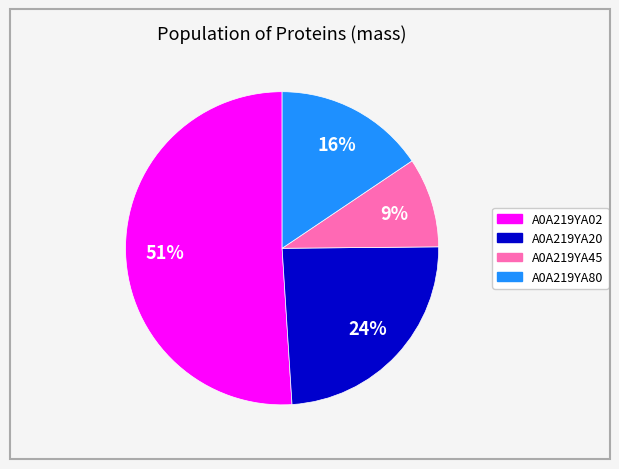

Does A0A219YA20 represent more than half of the total?

No